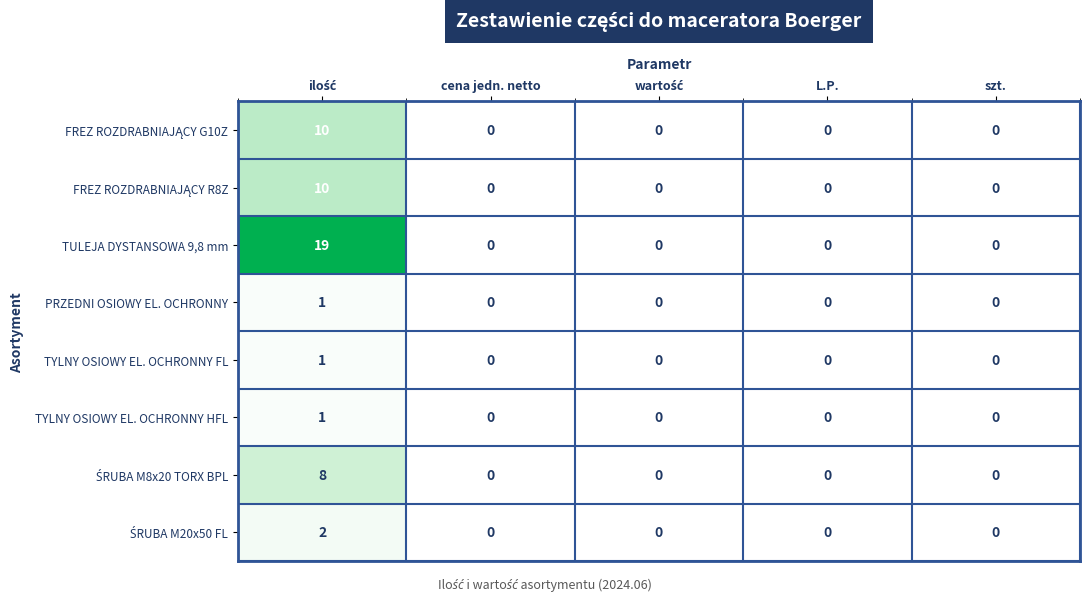

What is the maximum value shown in the chart?

19